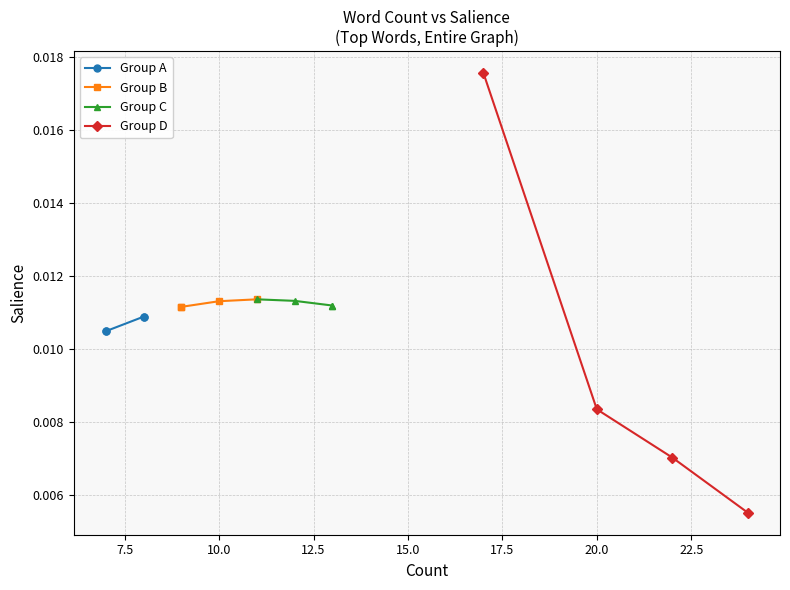

What are all the series names shown in the legend?

Group A, Group B, Group C, Group D